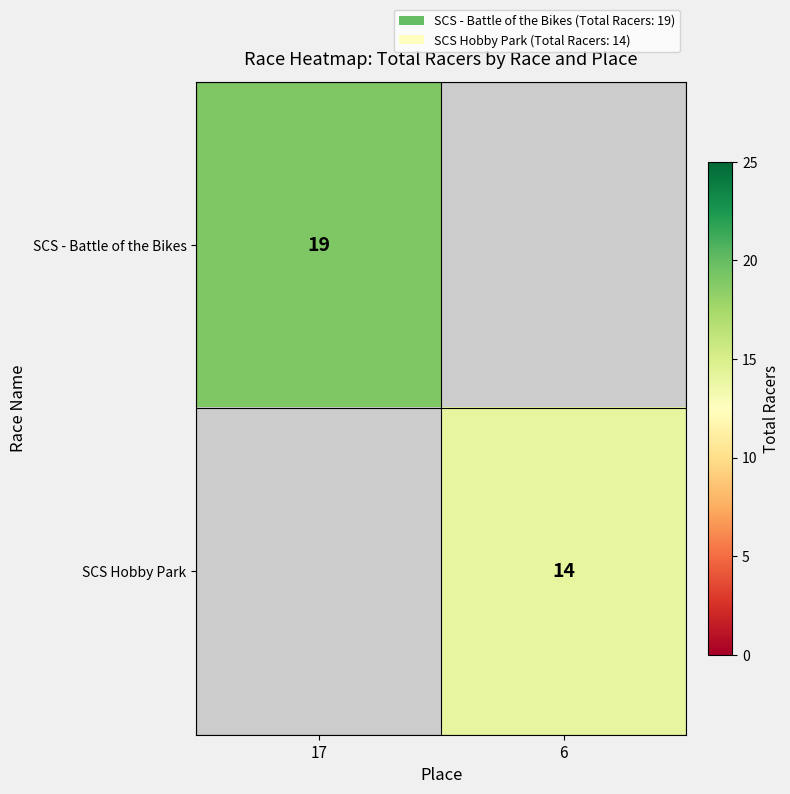

True or false: SCS Hobby Park has a value of 14 at 6.

True